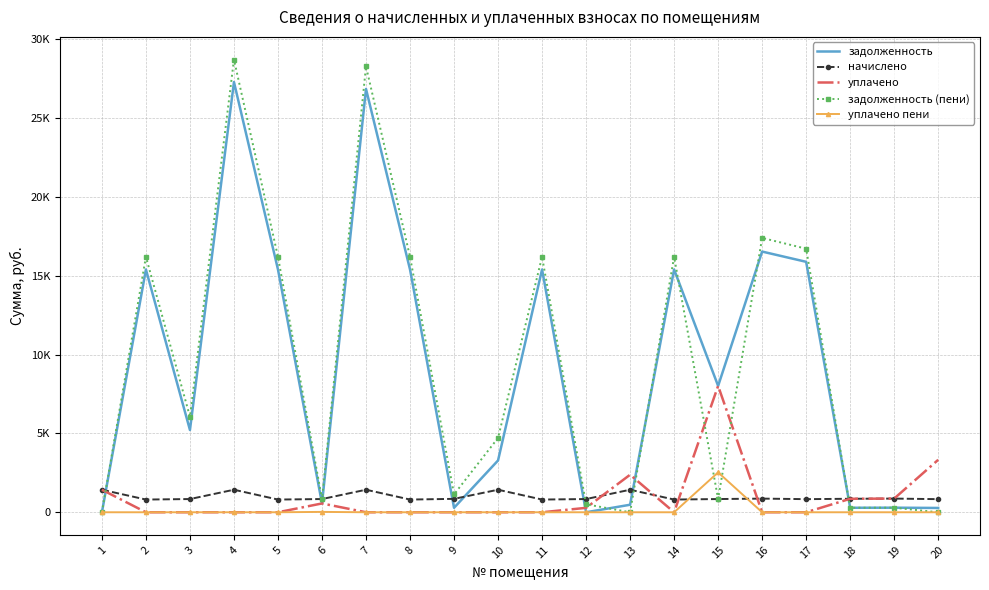

Is the value of уплачено at 12 greater than the value of начислено at 10?

No